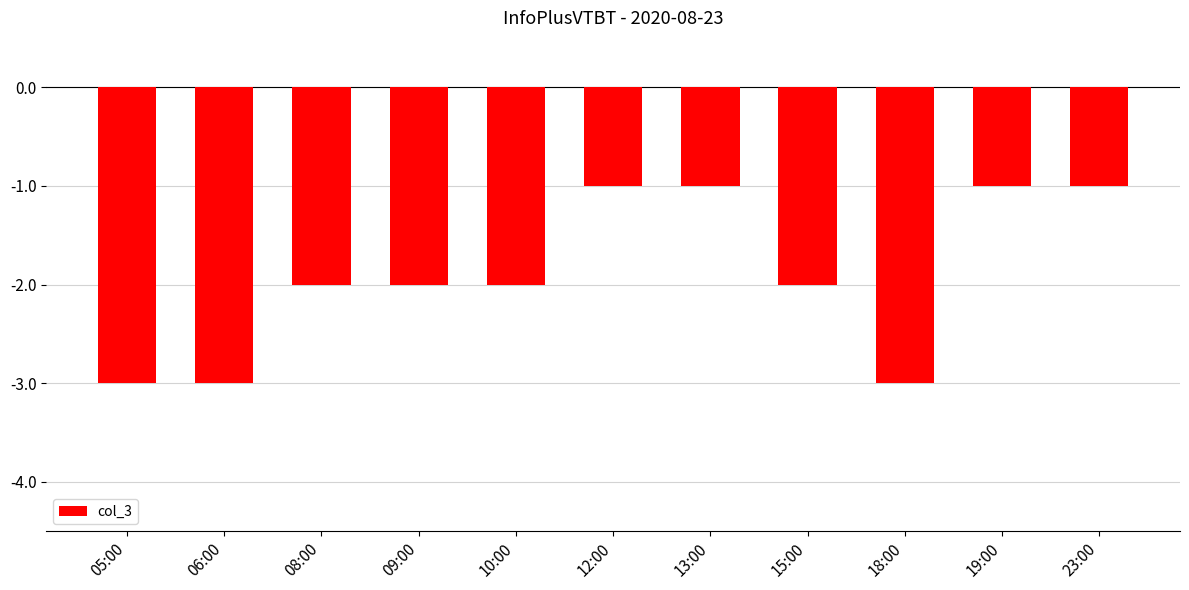

Reading right to left, what are all the values shown in this chart?

-1	-1	-3	-2	-1	-1	-2	-2	-2	-3	-3